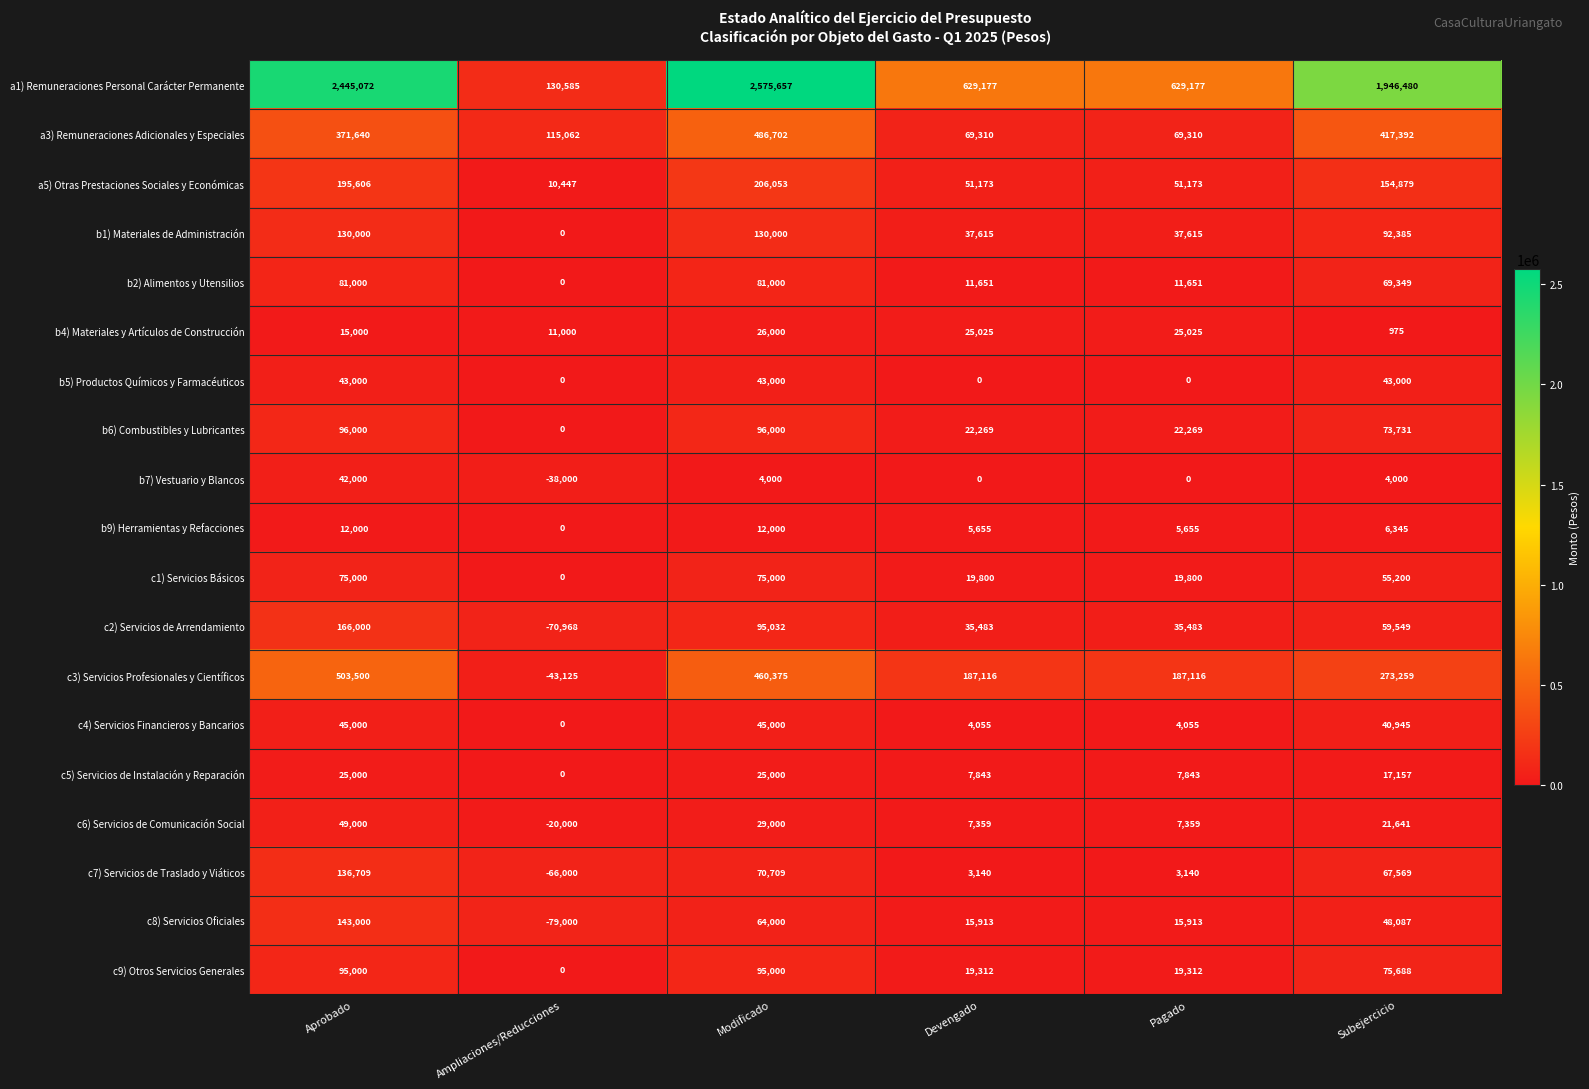

What is the difference between the maximum and second lowest values in the b2) Alimentos y Utensilios series?

69349